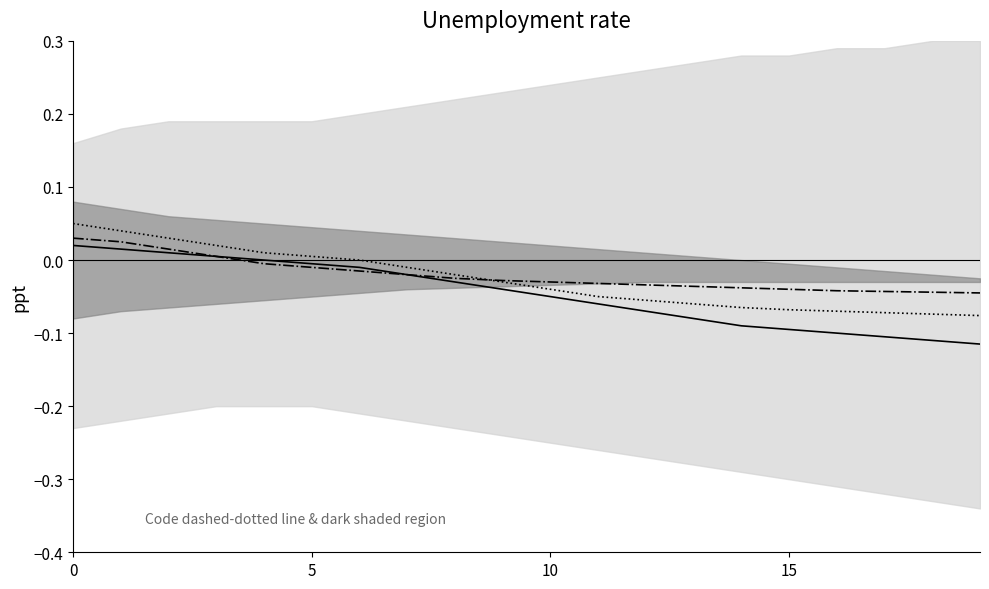

What is the difference between the maximum and second lowest values in the Solid line series?

0.1